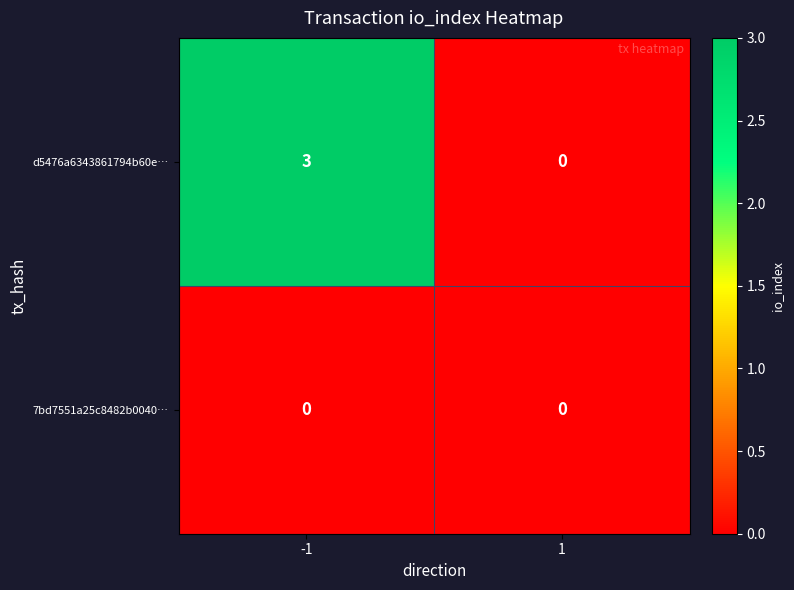

Rank the series at -1 from lowest to highest value.

7bd7551a25c8482b0040…, d5476a6343861794b60e…